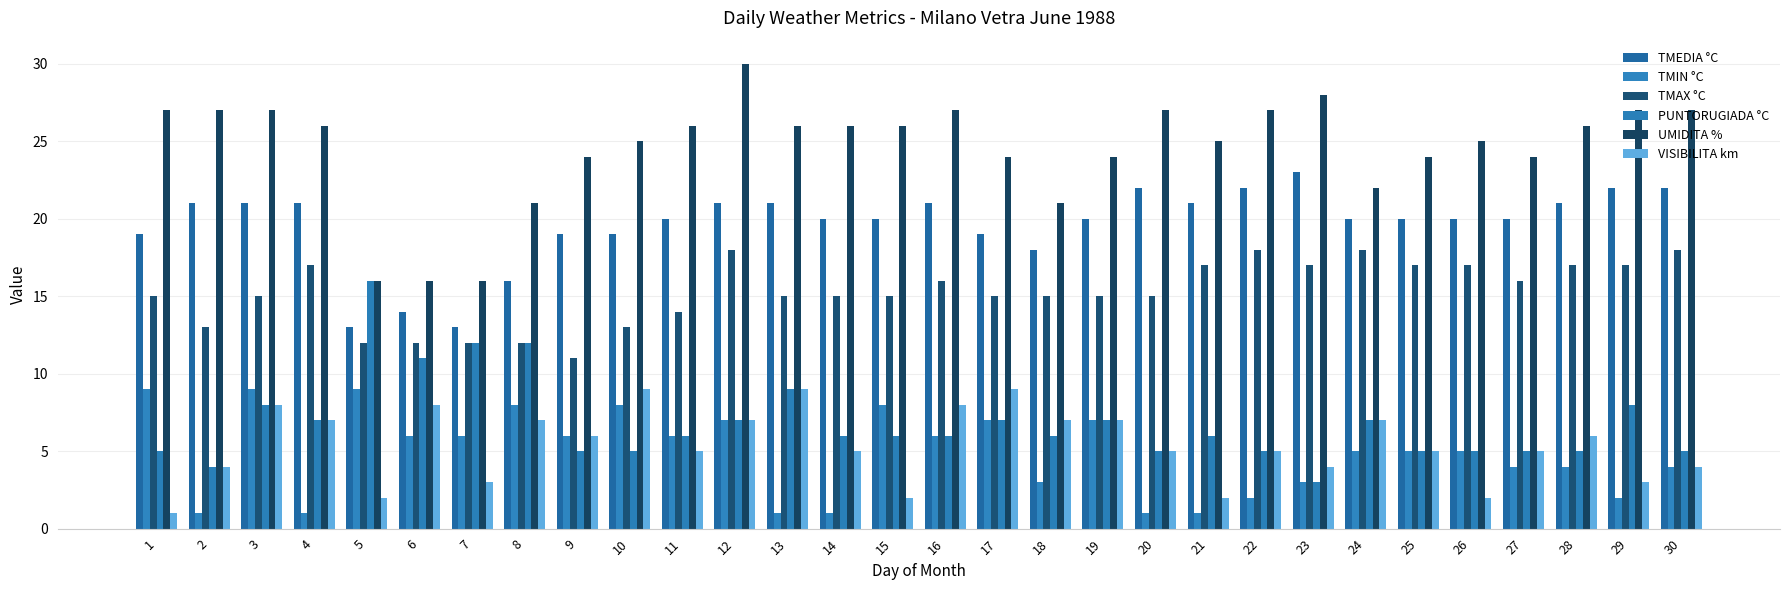

Which has a higher value, 23 or 18?

23